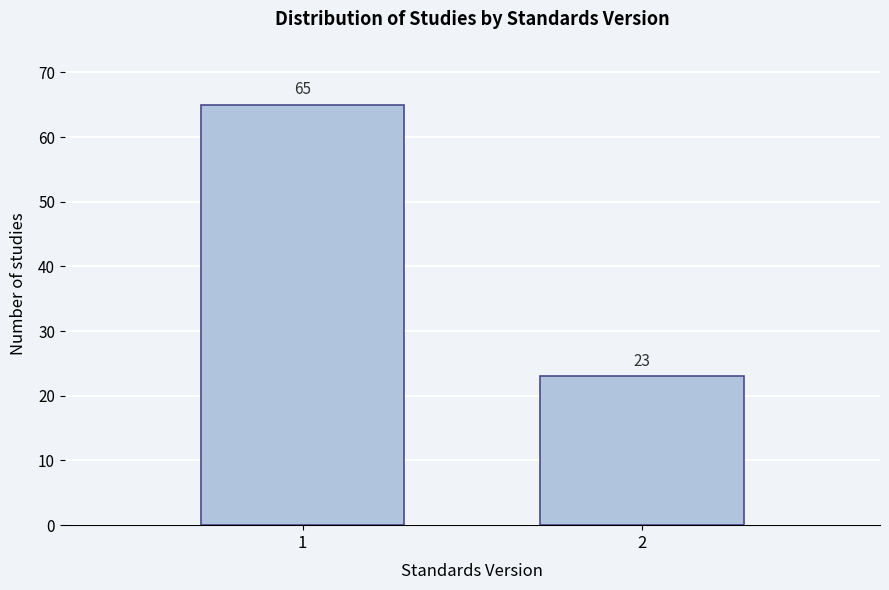

Reading right to left, what are all the values shown in this chart?

23	65